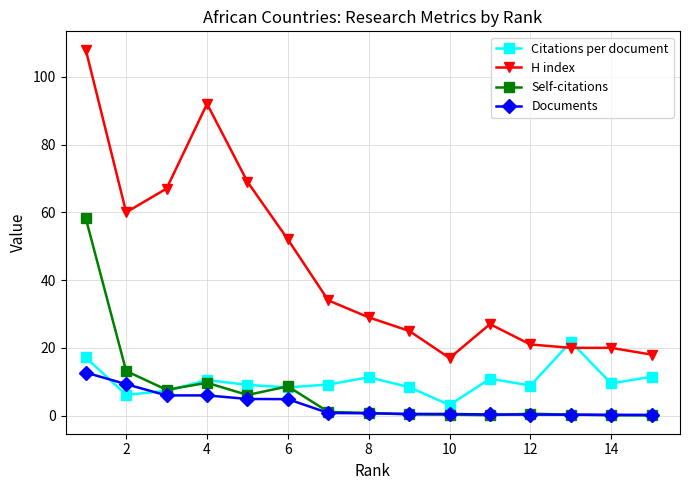

What is the sum of all Citations per document values?

153.1